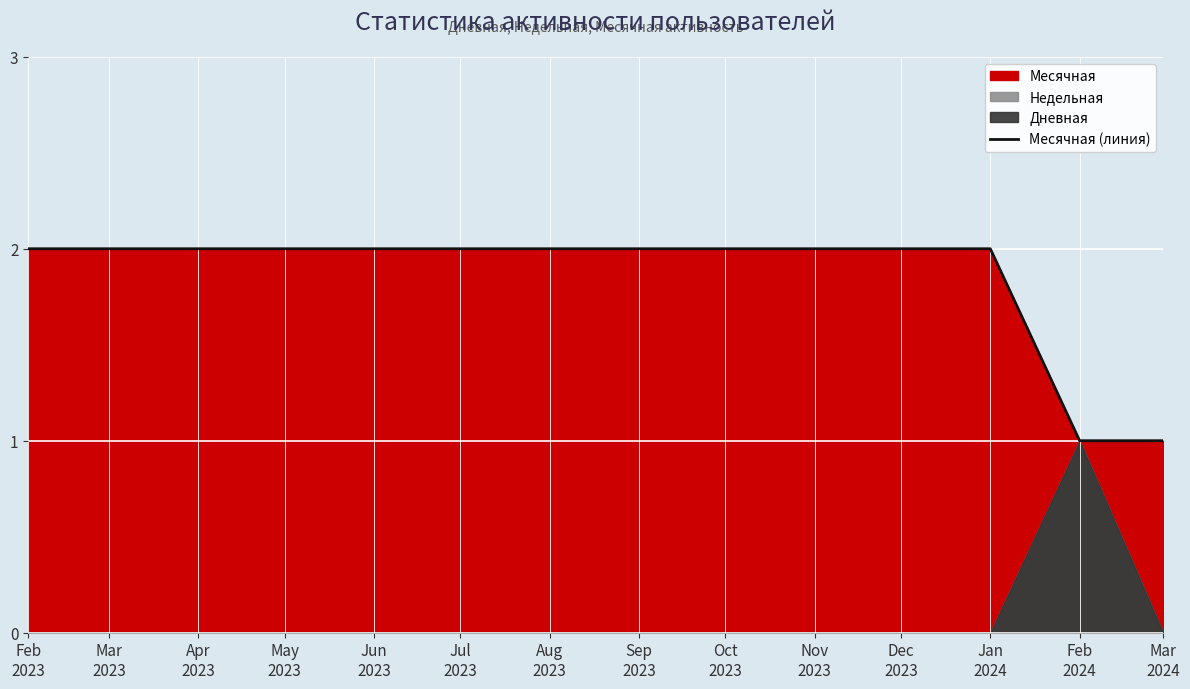

Rank the categories by value from lowest to highest.

Feb
2024, Mar
2024, Feb
2023, Mar
2023, Apr
2023, May
2023, Jun
2023, Jul
2023, Aug
2023, Sep
2023, Oct
2023, Nov
2023, Dec
2023, Jan
2024